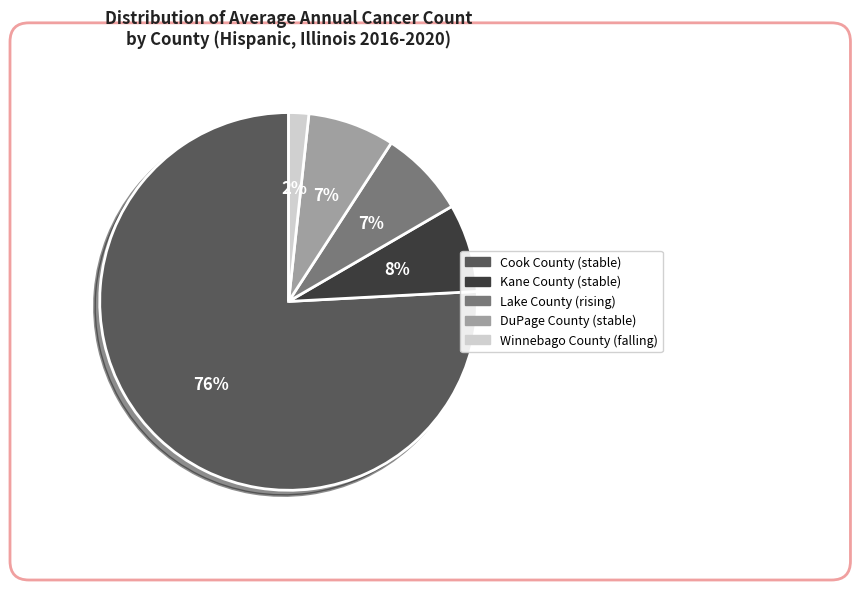

Is there any slice that represents more than half of the pie?

Yes